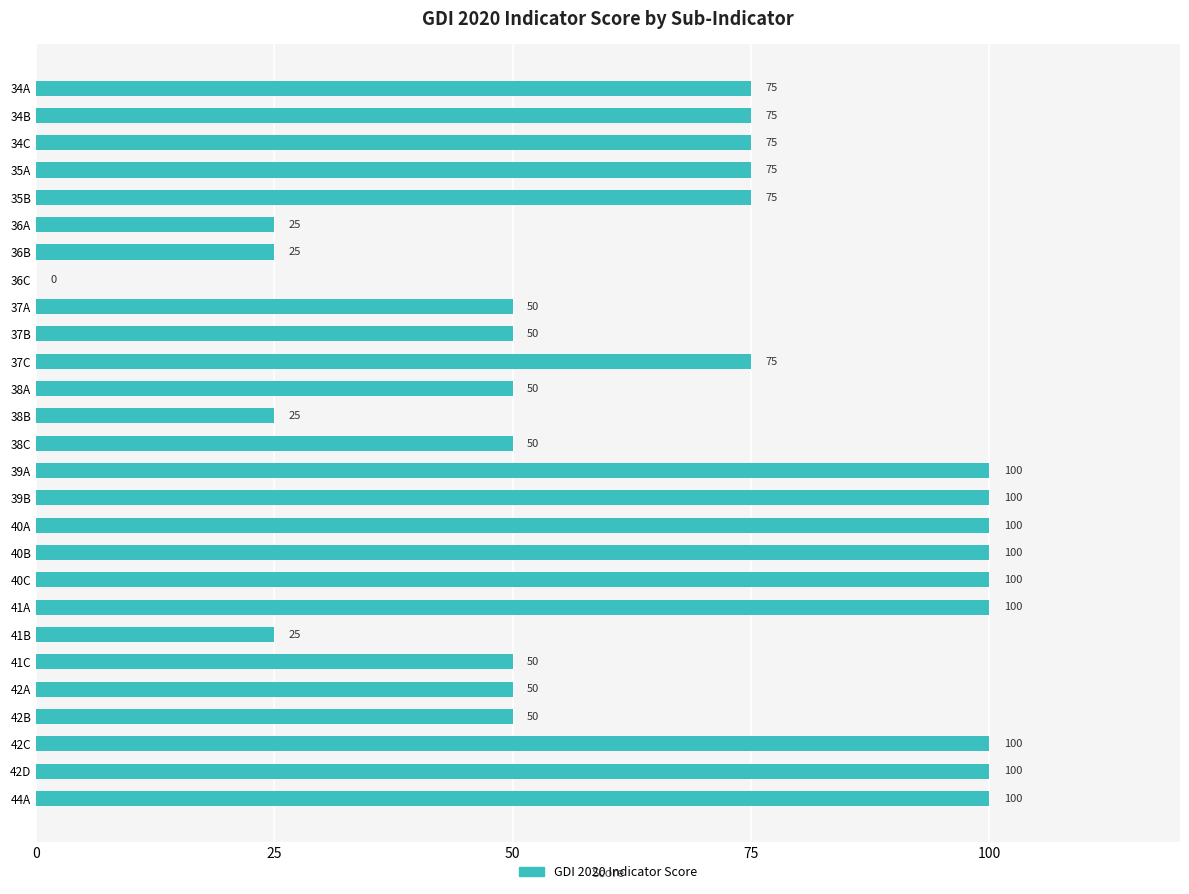

What is the maximum value shown in the chart?

100